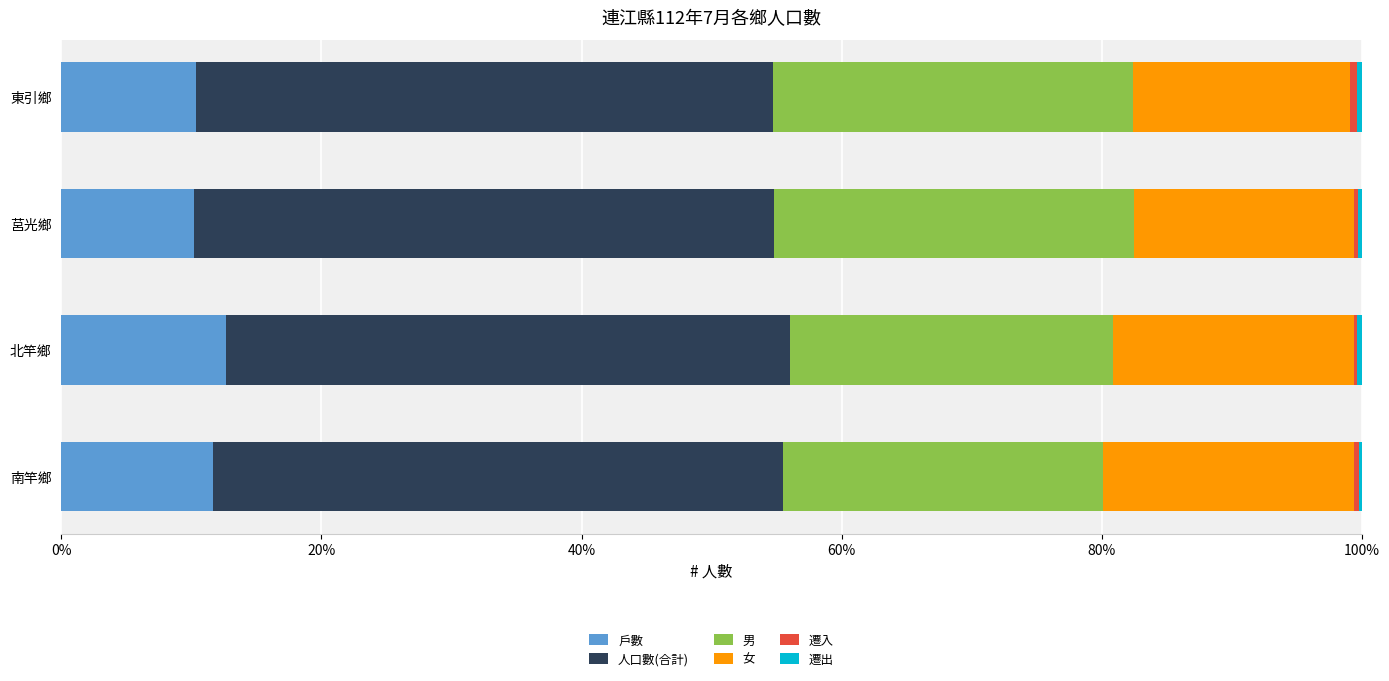

What is the maximum value for 戶數?

12.7